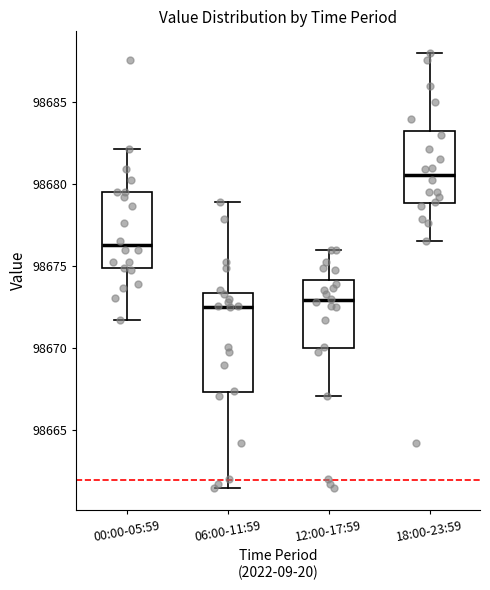

Which box is the tallest, from its lower edge to its upper edge?

06:00-11:59